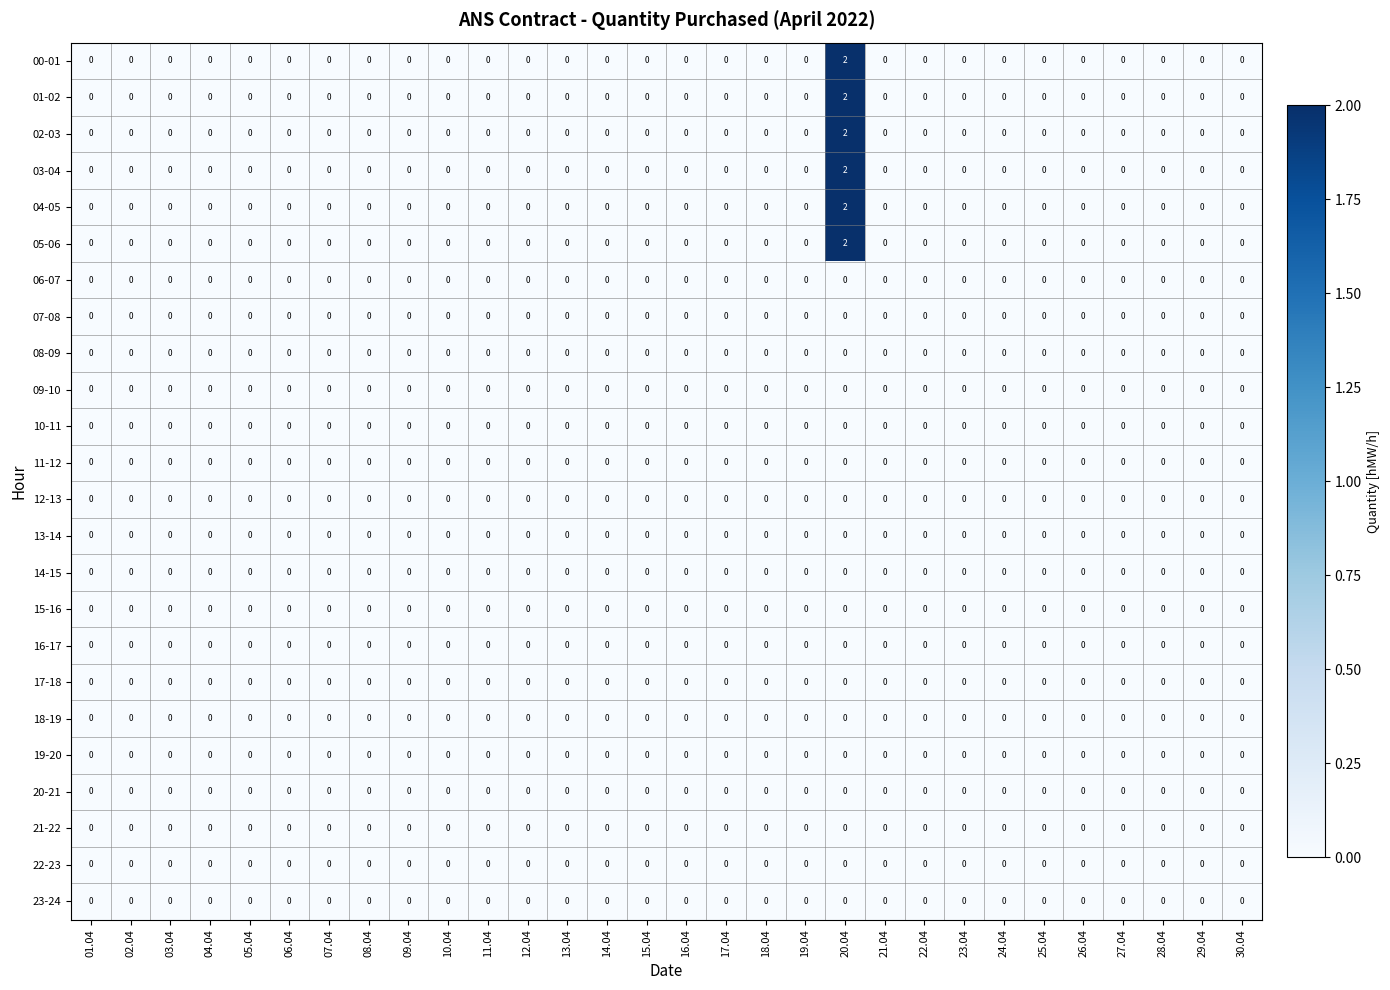

Which category has the highest value in the 00-01 series?

20.04